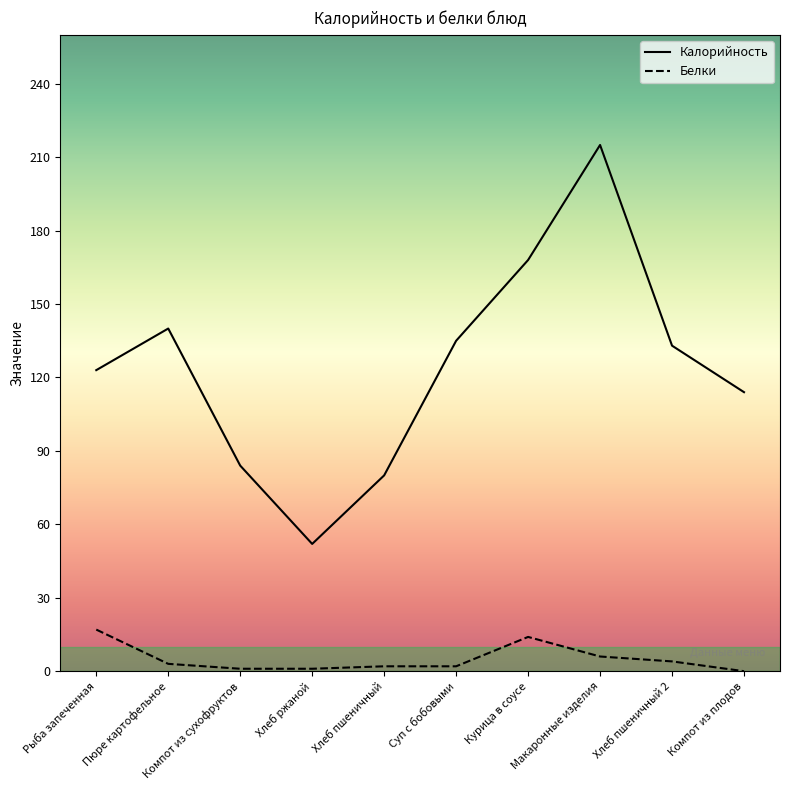

What is the label of the 10th point from the right?

Рыба запеченная